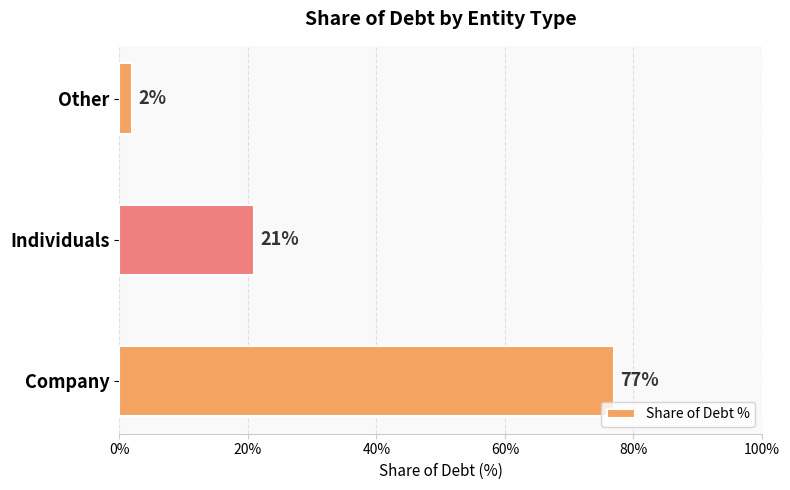

Does the chart contain any negative values?

No